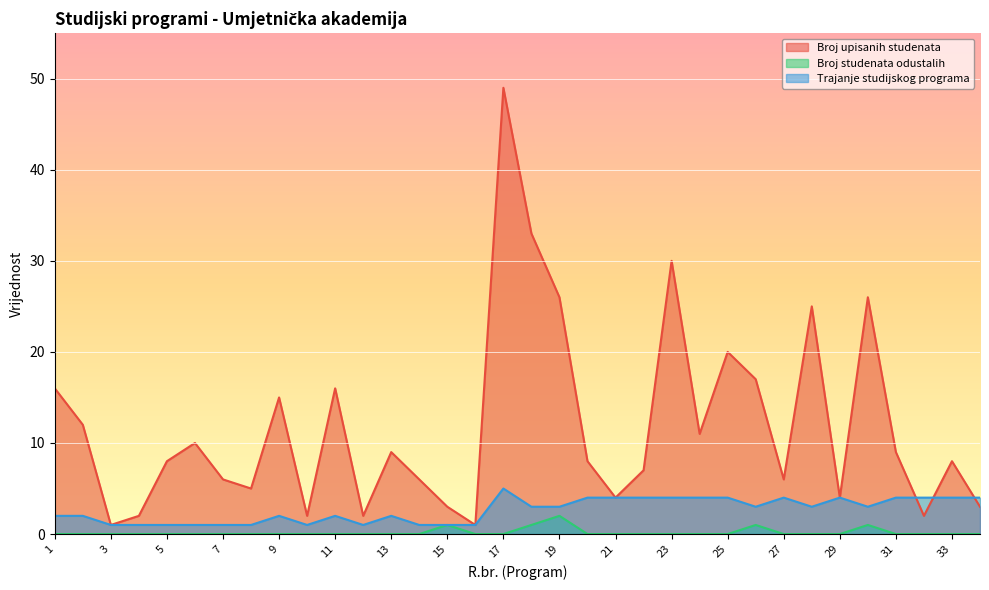

List the labels in order of Broj studenata odustalih value, largest first.

19, 15, 18, 26, 30, 1, 2, 3, 4, 5, 6, 7, 8, 9, 10, 11, 12, 13, 14, 16, 17, 20, 21, 22, 23, 24, 25, 27, 28, 29, 31, 32, 33, 34